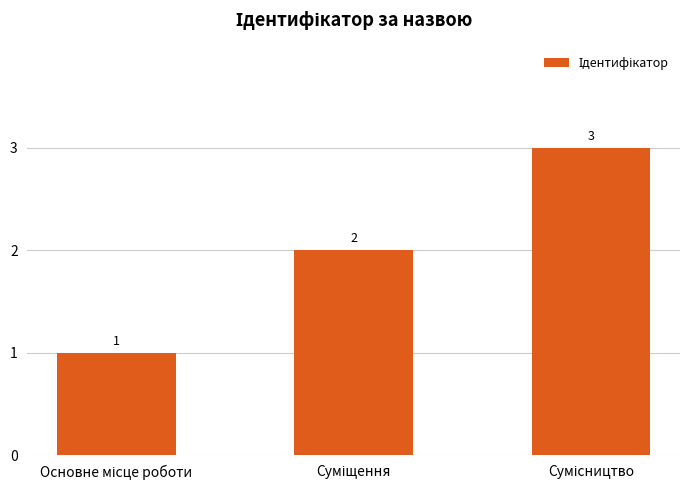

Are the bars grouped side by side (vs. stacked)?

No